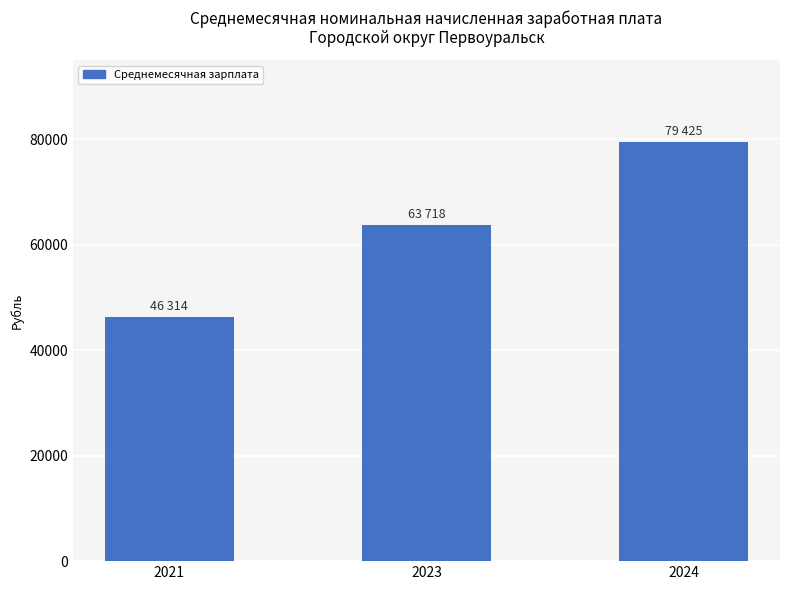

The value at 2021 is 46314.2. True or false?

True